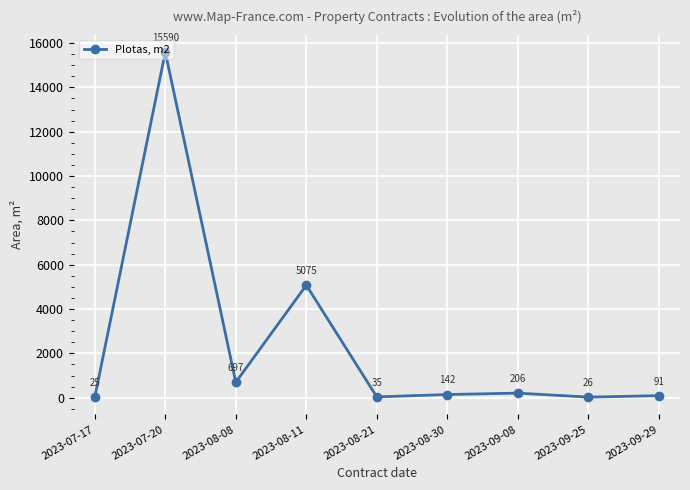

What is the difference between the second highest and minimum values?

5050.0